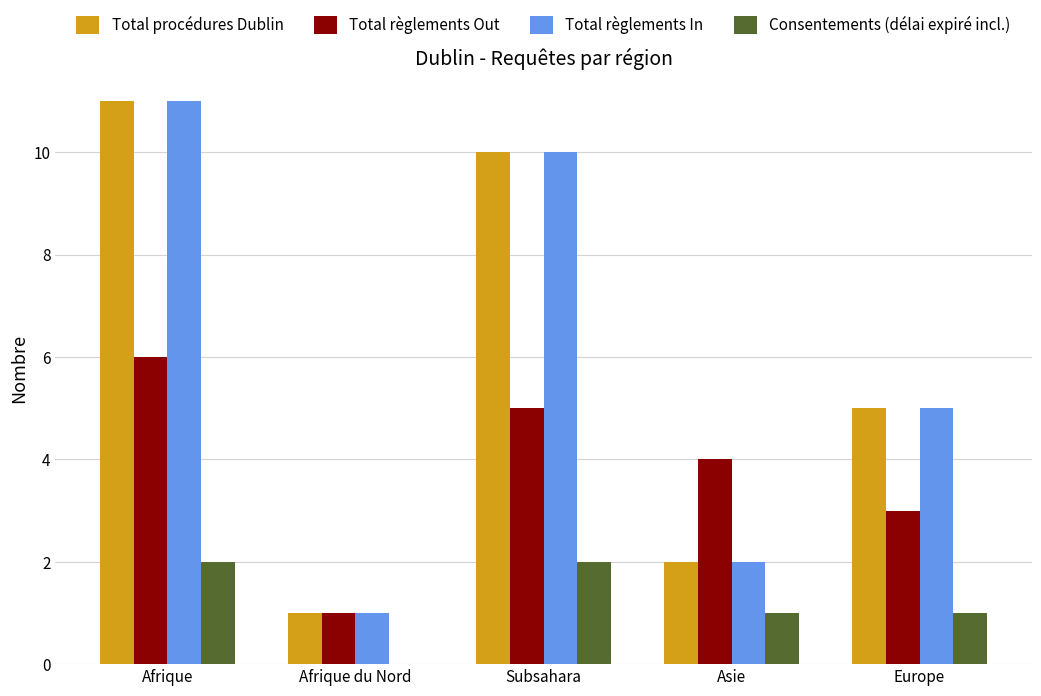

Does the chart contain stacked bars?

No